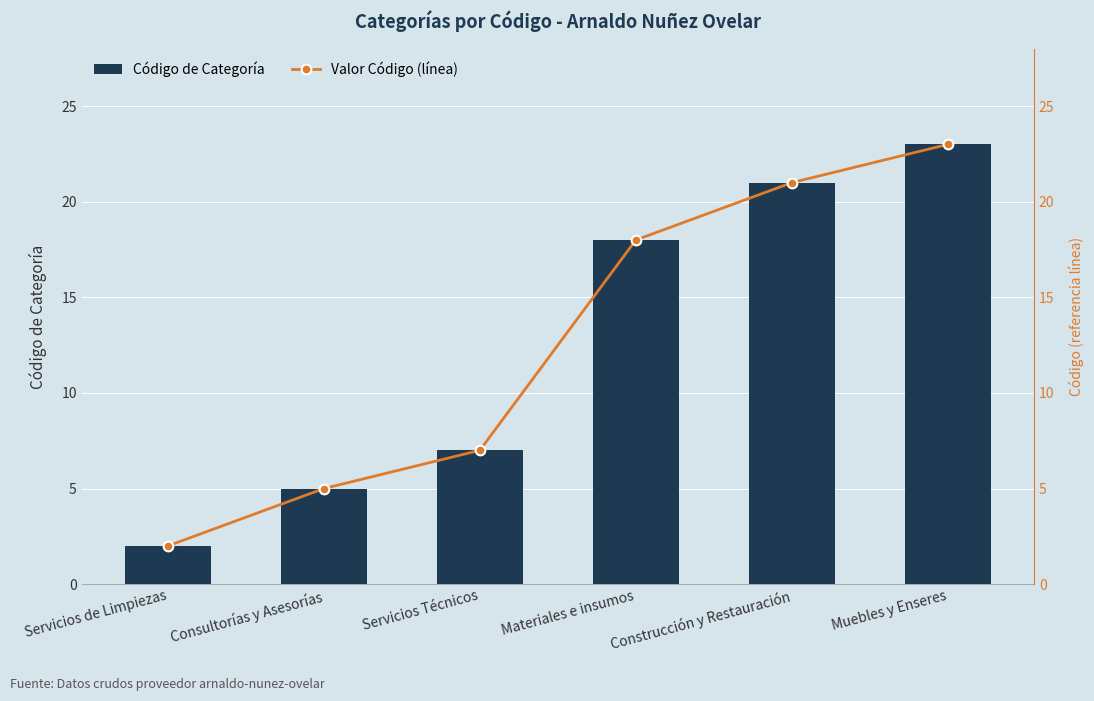

What is the label of the 4th bar from the left?

Materiales e insumos